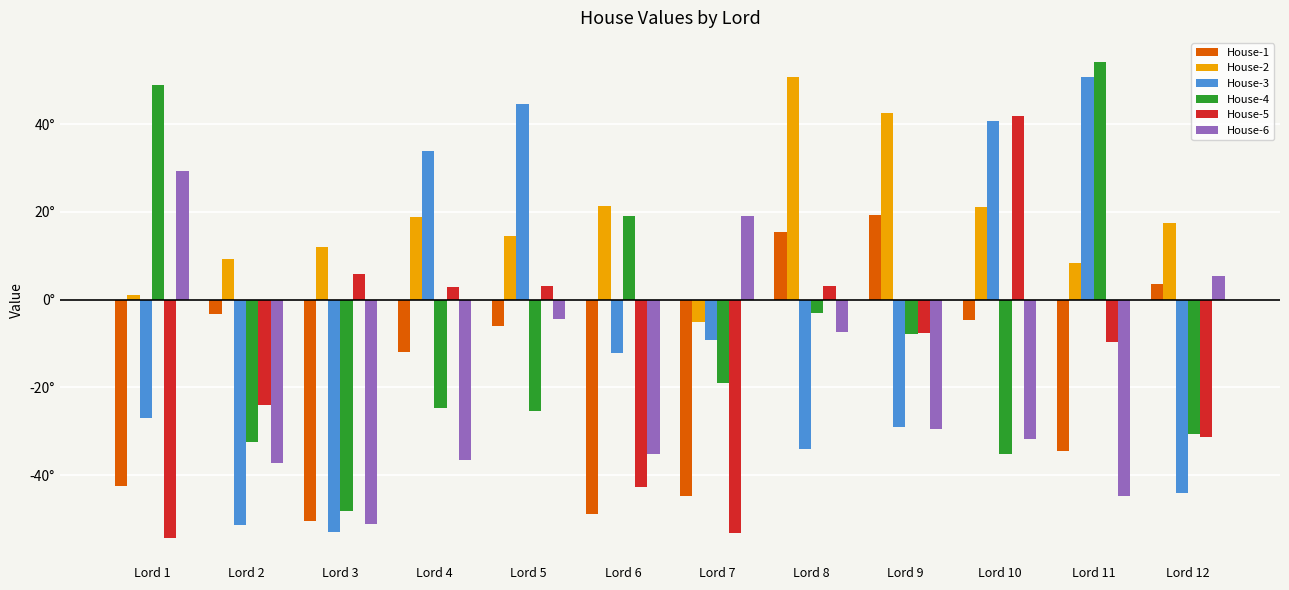

Is it true that House-6 equals 19.2 at Lord 7?

True